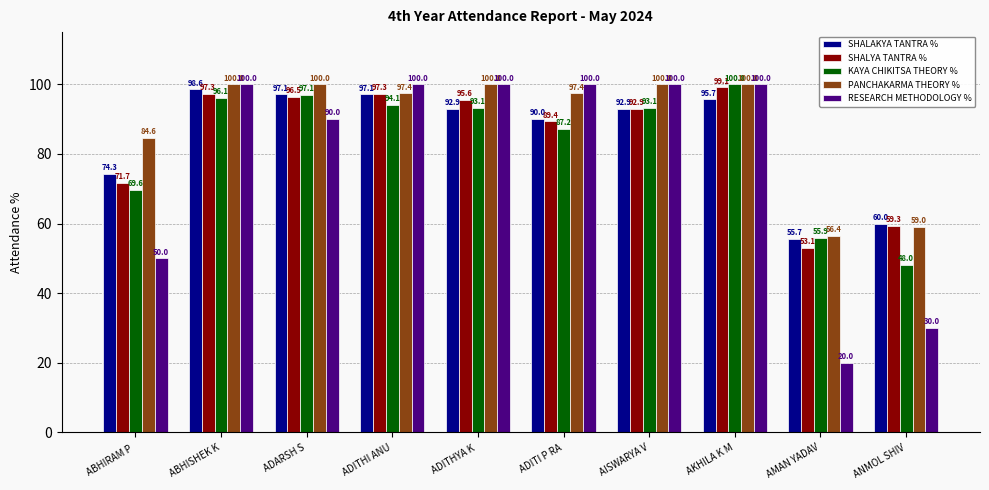

What is the difference between the SHALYA TANTRA % values at AMAN YADAV and ADITHYA K ?

42.5